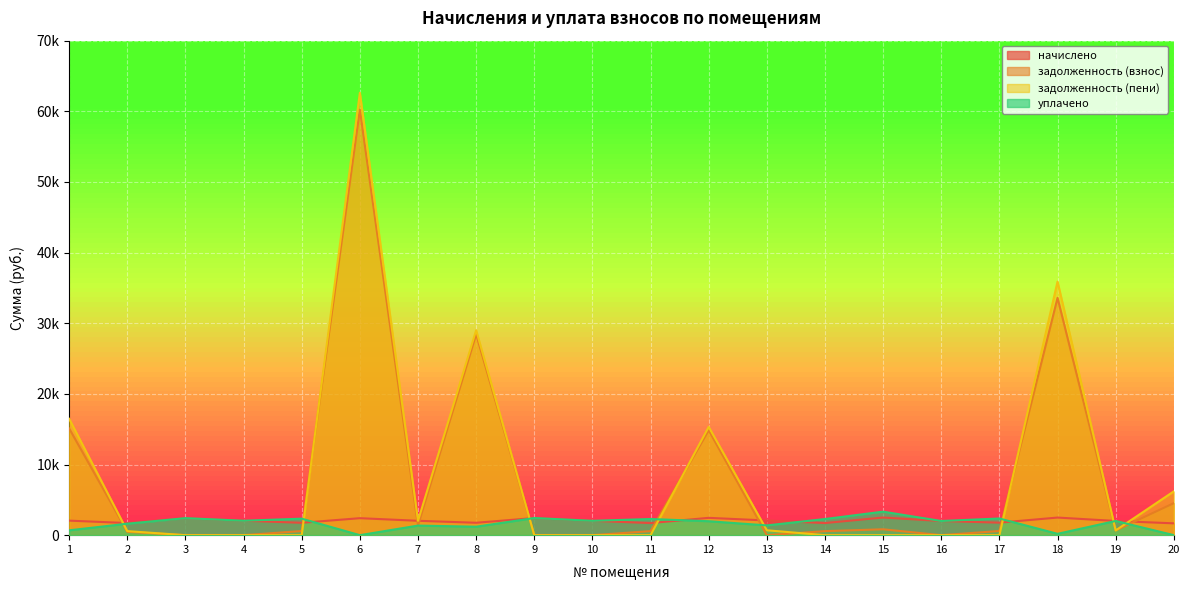

Where is the first local maximum for задолженность (взнос)?

6